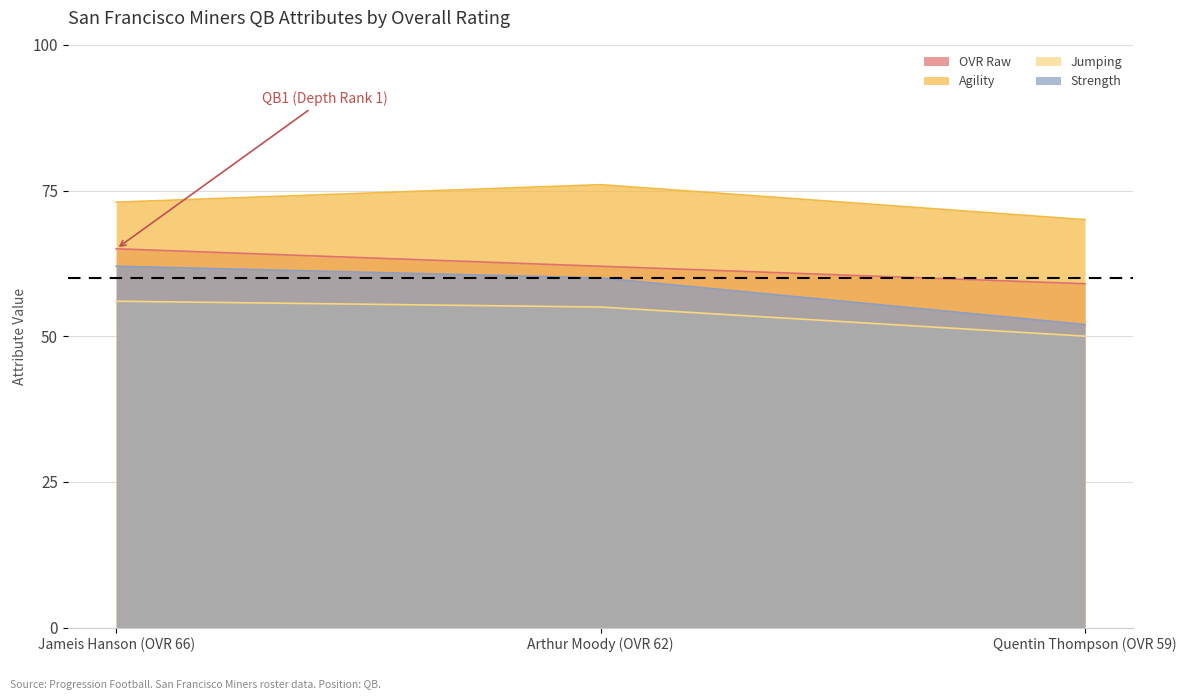

Which category has the highest value in the strength series?

Jameis Hanson (OVR 66)